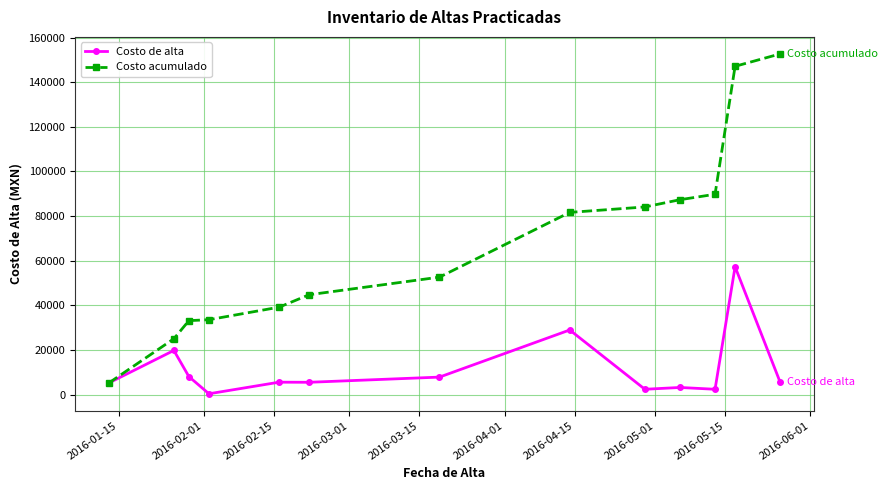

What is the greatest value displayed?

152688.1